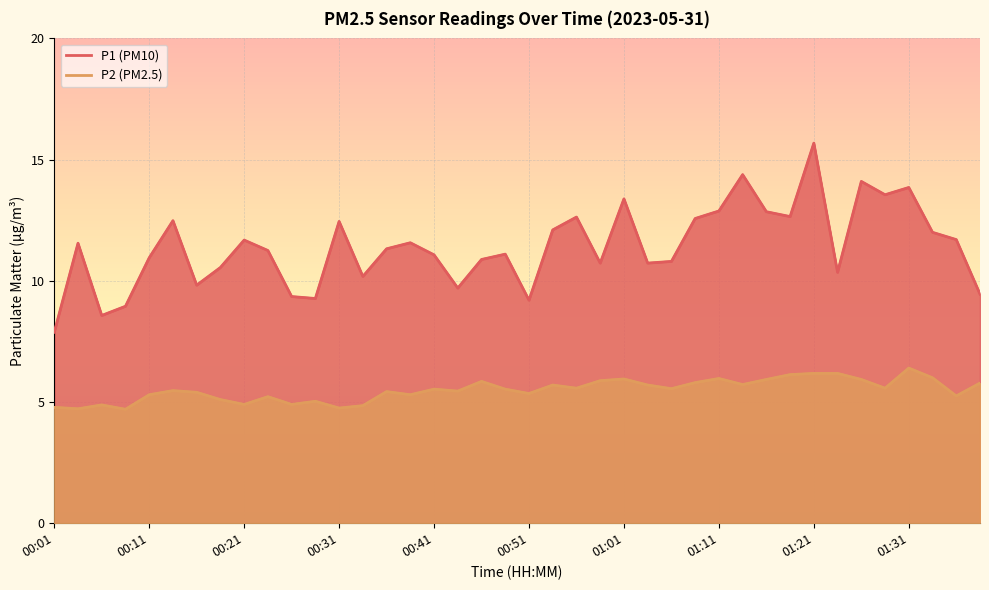

At which category does P1 reach its first local valley?

00:06